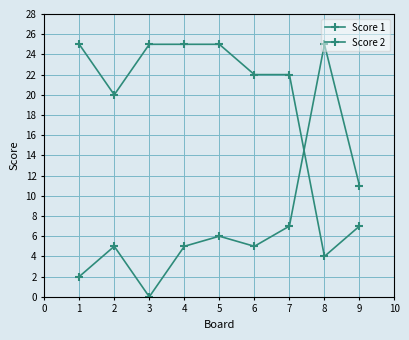

Is this an area chart (filled region under the line)?

No